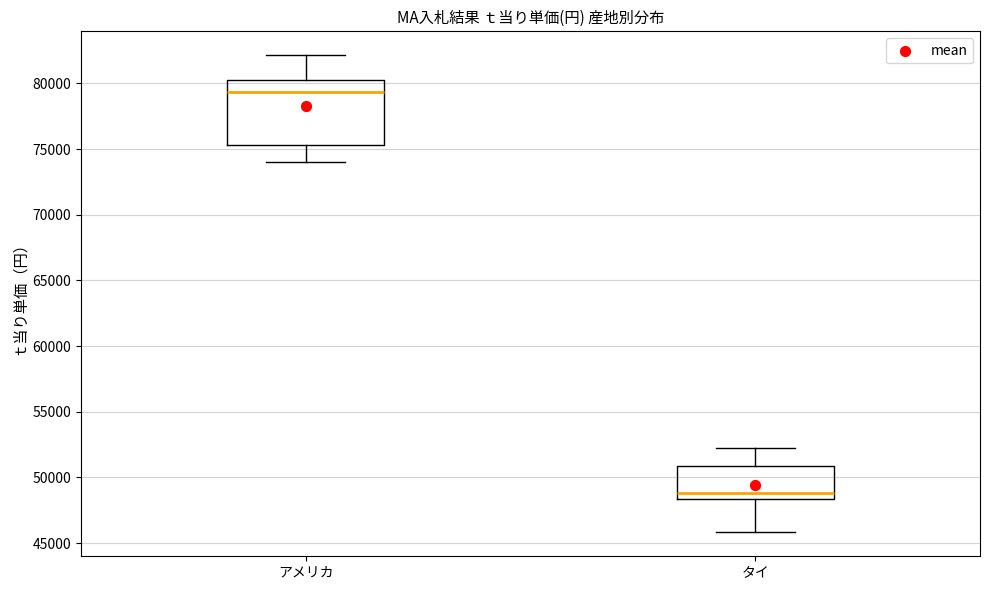

Reading left to right, read every box against the y-axis: the position of its median line, the range the box covers, and the ends of its whiskers. The values are not printed on the chart, so give them approximately, as read against the axis.

アメリカ: median 79500, box 75500 to 80500, whiskers 74000 to 82000
タイ: median 49000, box 48500 to 51000, whiskers 46000 to 52500